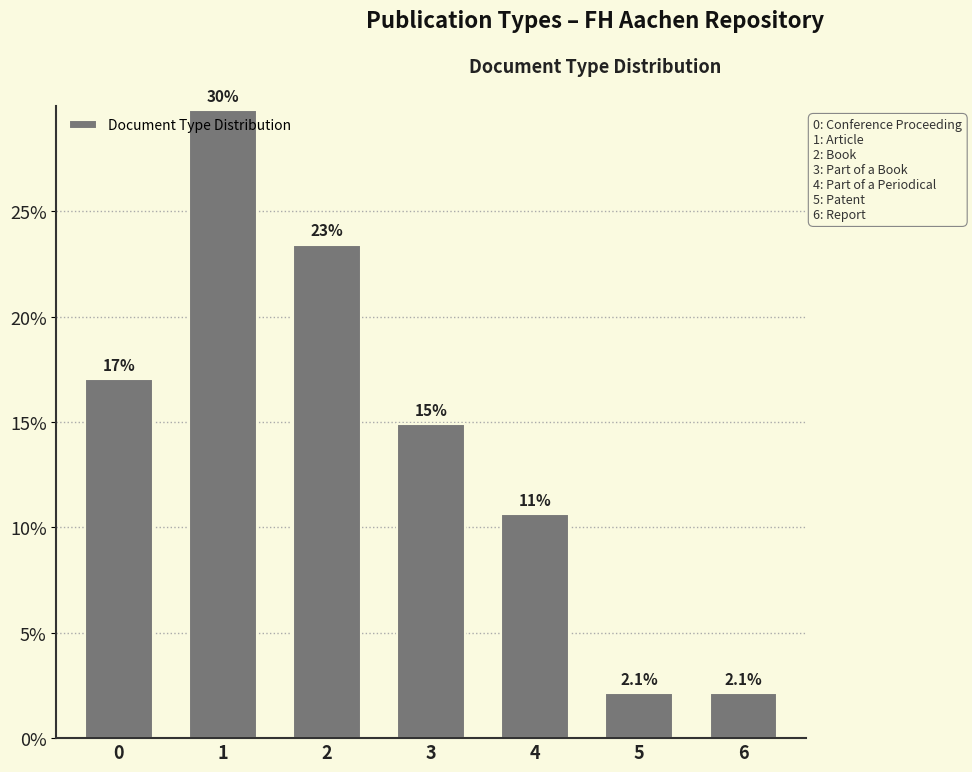

How many bars are there in total?

7